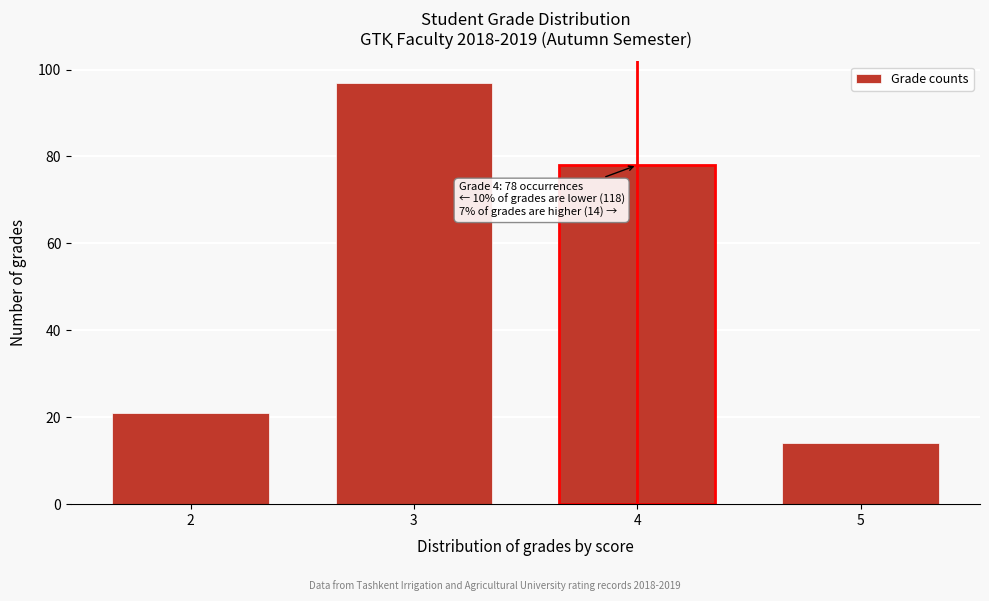

Reading right to left, list all the values displayed in this chart.

14	78	97	21